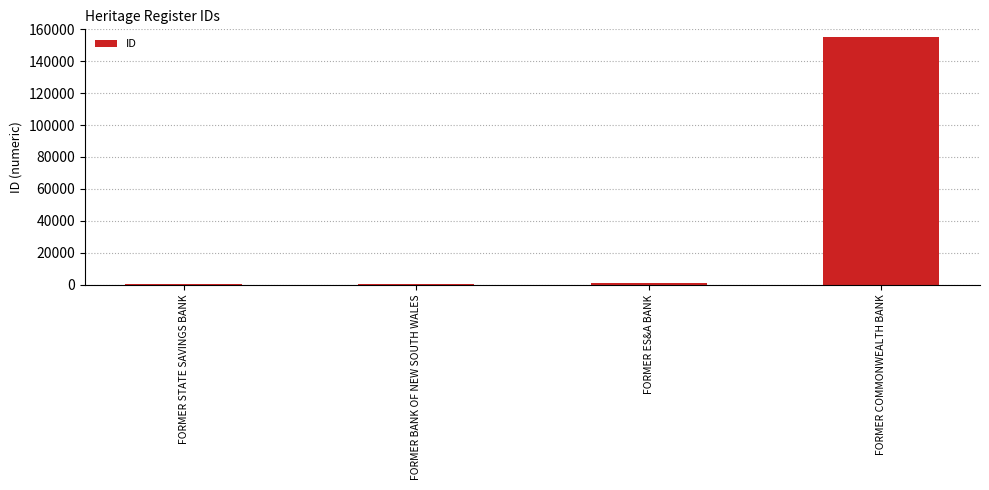

The chart shows a value of 218389 at FORMER COMMONWEALTH BANK. True or false?

False